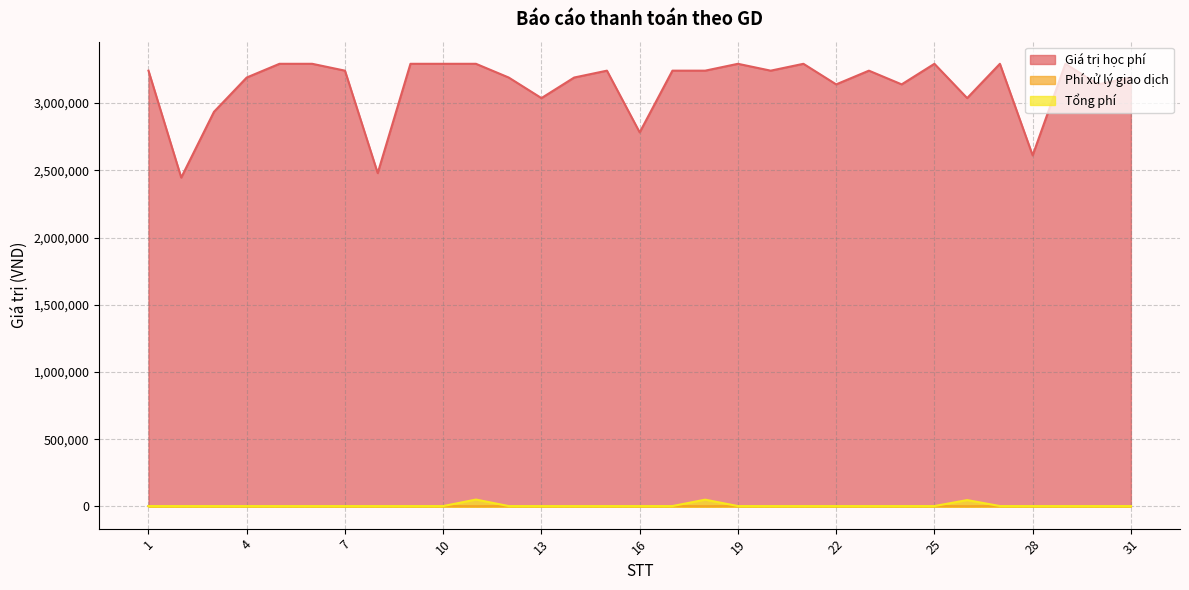

Reading left to right, what are all the values shown in this chart?

Giá trị học phí: 3241000	2446000	2935000	3190000	3292000	3292000	3241000	2479000	3292000	3292000	3292000	3190000	3037000	3190000	3241000	2782000	3241000	3241000	3292000	3241000	3292000	3139000	3241000	3139000	3292000	3037000	3292000	2611000	3292000	3139000	3190000
Phí xử lý giao dịch: 3300	3300	3300	3300	3300	3300	3300	3300	3300	3300	2200	3300	3300	3300	3300	3300	3300	2200	3300	3300	3300	3300	3300	3300	3300	2200	3300	3300	3300	3300	3300
Tổng phí: 3300	3300	3300	3300	3300	3300	3300	3300	3300	3300	51580	3300	3300	3300	3300	3300	3300	50815	3300	3300	3300	3300	3300	3300	3300	47755	3300	3300	3300	3300	3300